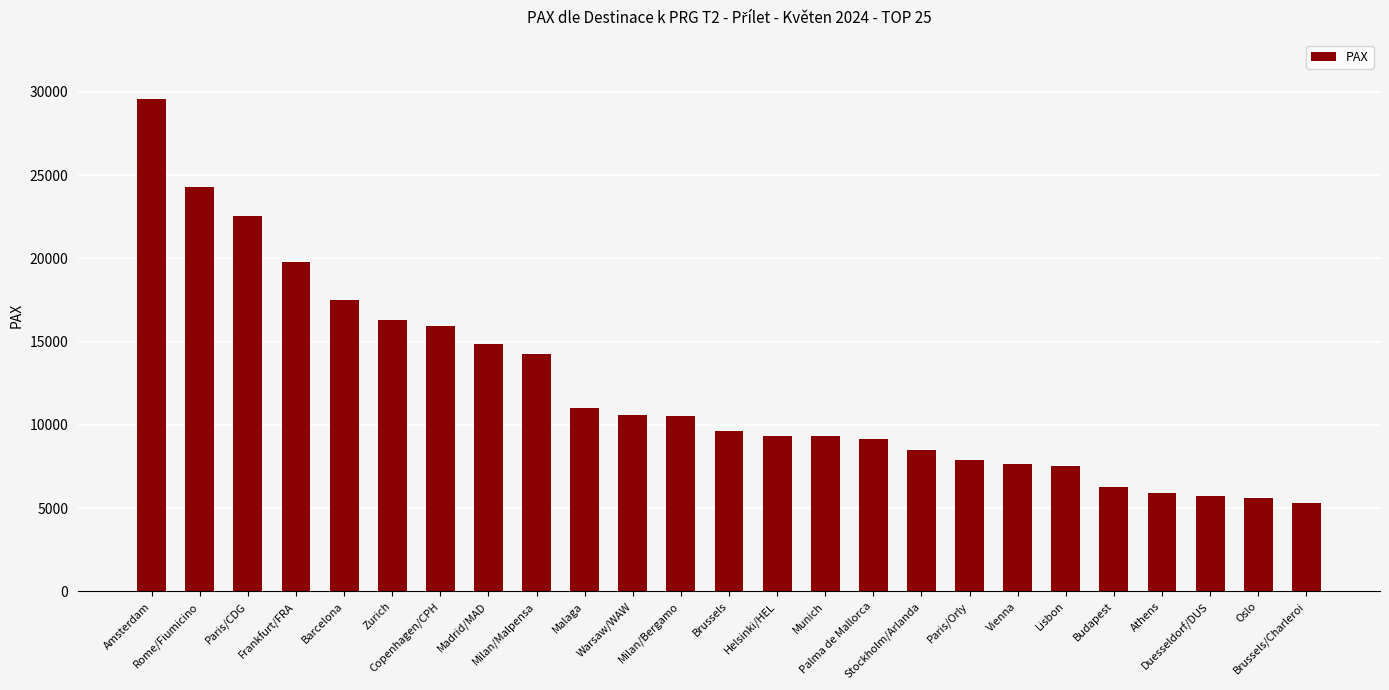

What is the value of the 9th bar from the left?

14252